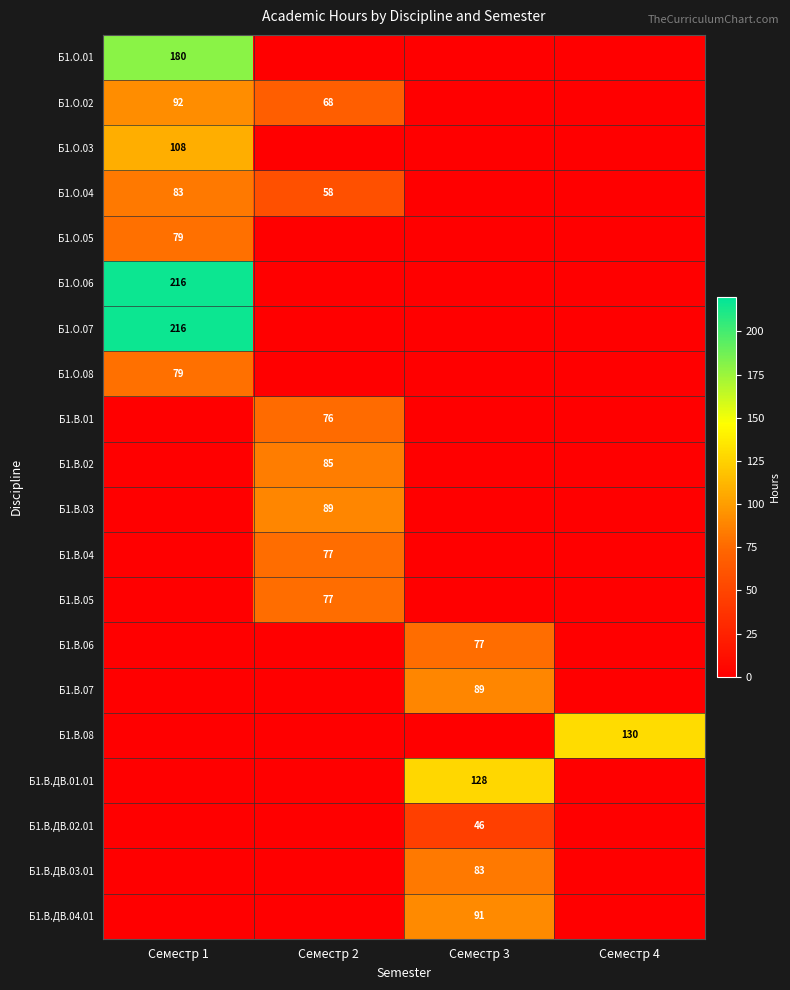

The value of Б1.В.ДВ.02.01 at Семестр 3 is 16. True or false?

False